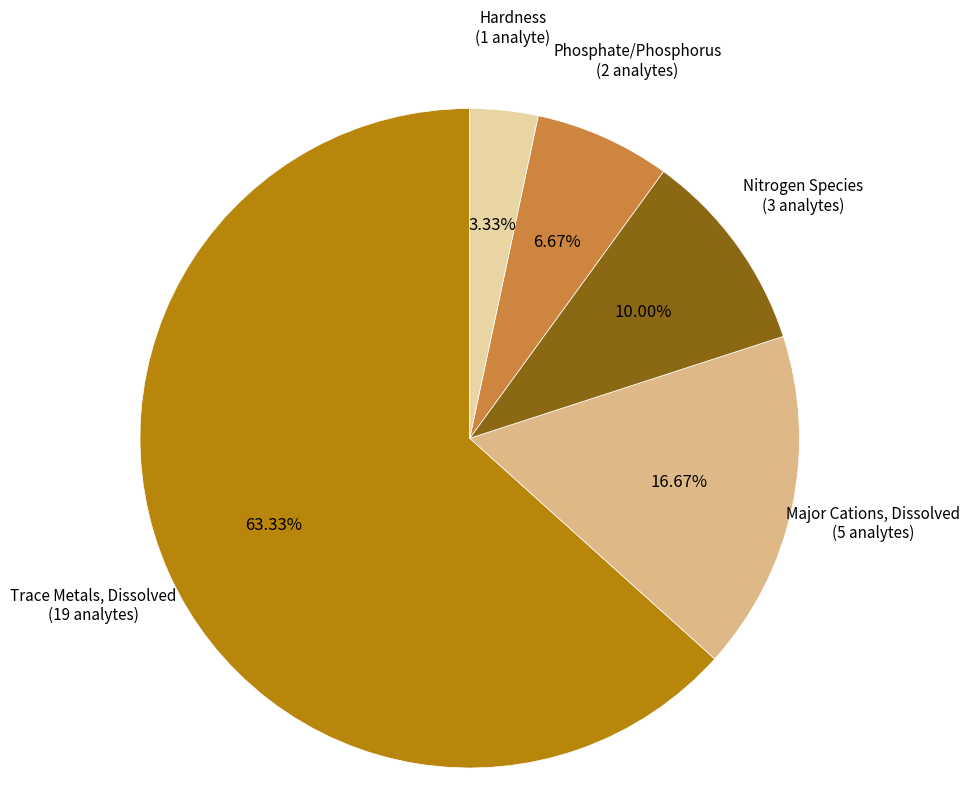

Rank the categories by value from highest to lowest.

Trace Metals, Dissolved (19 analytes), Major Cations, Dissolved (5 analytes), Nitrogen Species (3 analytes), Phosphate/Phosphorus (2 analytes), Hardness (1 analyte)